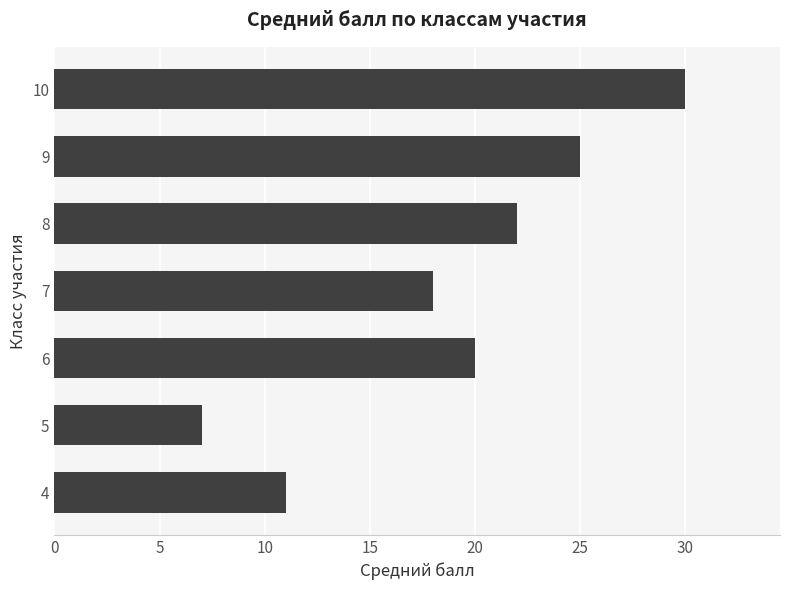

List the labels in order of value, smallest first.

5, 4, 7, 6, 8, 9, 10